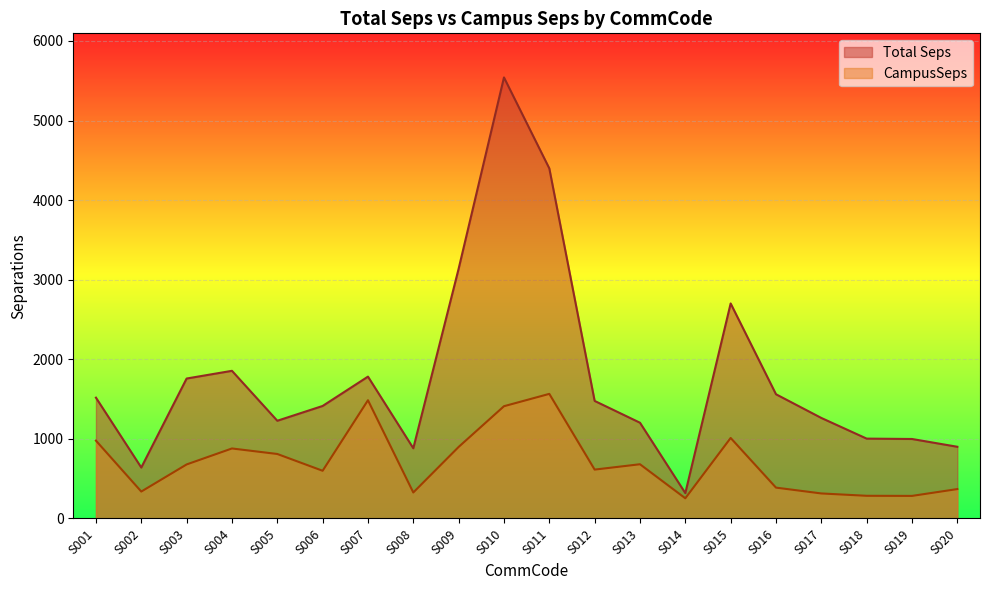

What is the approximate value of CampusSeps at S002?

338.2